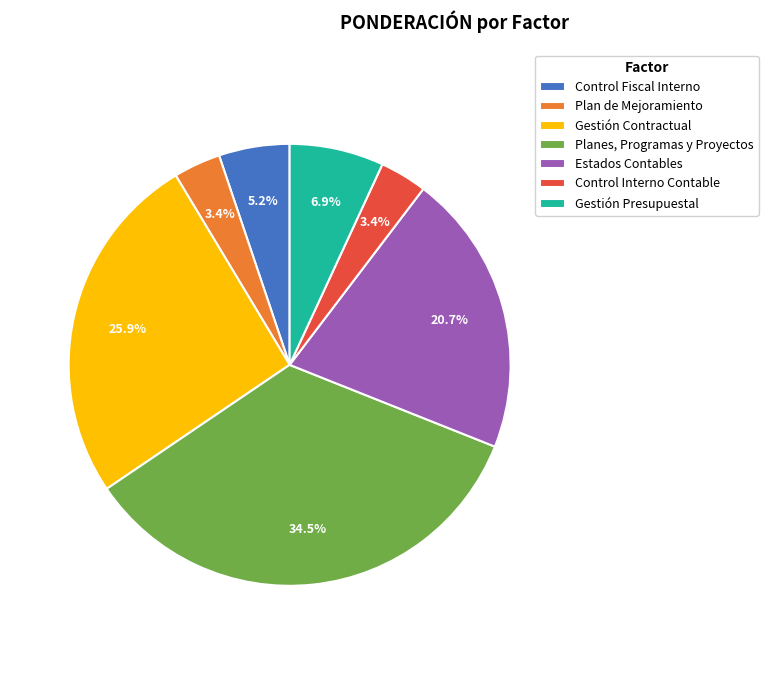

To the nearest percent, what is the difference between the Gestión Presupuestal and Gestión Contractual slice percentages?

19%